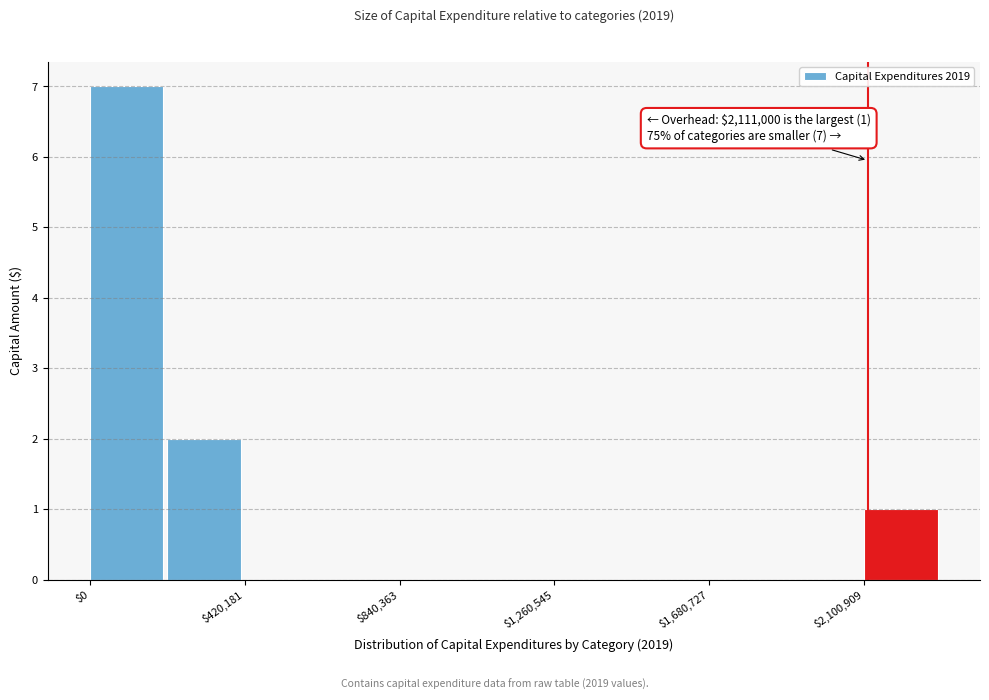

Over which range of the x-axis is the bar tallest?

0 to 200000